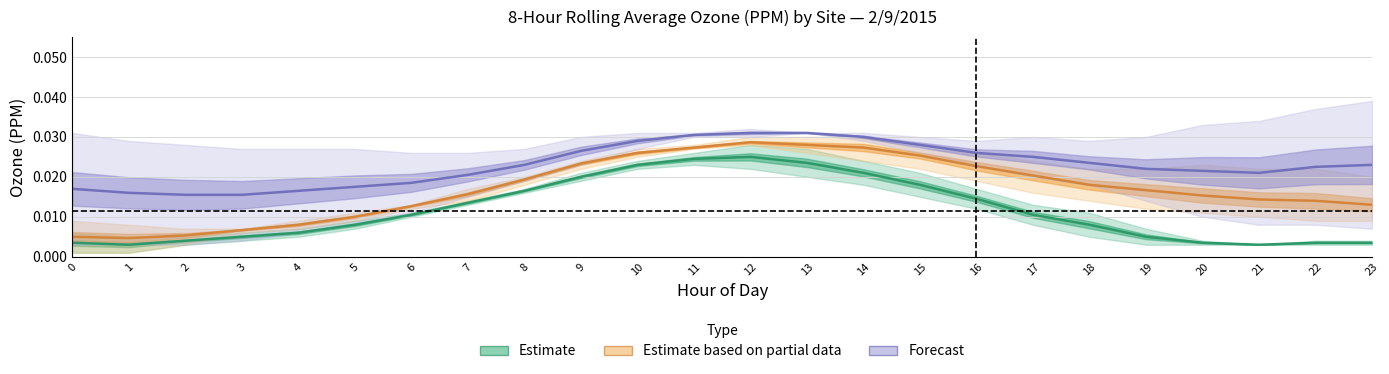

Between 12 and 21, which is larger?

12